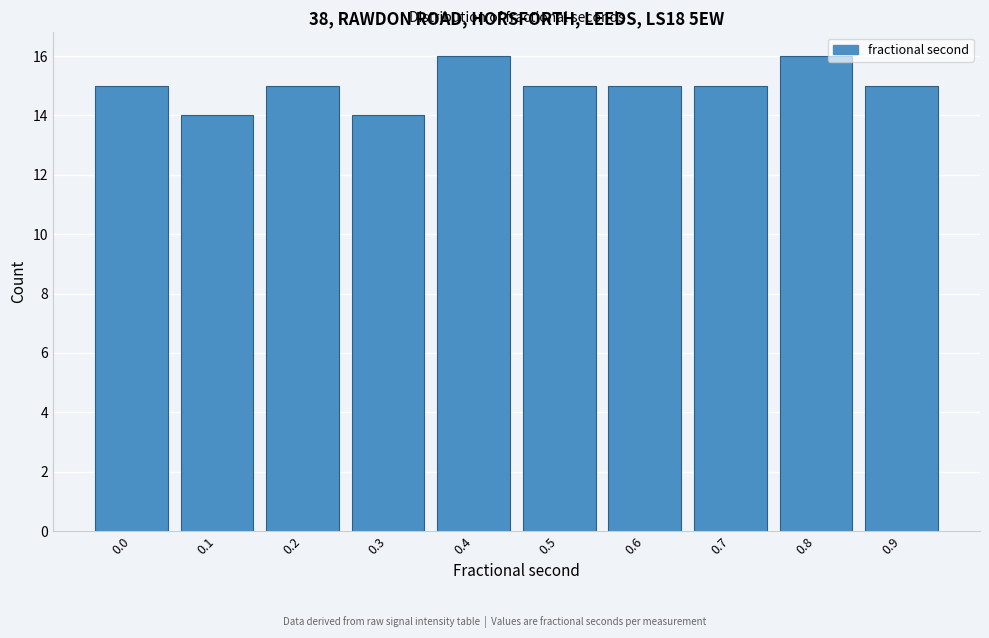

Reading left to right, list all the values displayed in this chart.

0.0=15	0.1=14	0.2=15	0.3=14	0.4=16	0.5=15	0.6=15	0.7=15	0.8=16	0.9=15